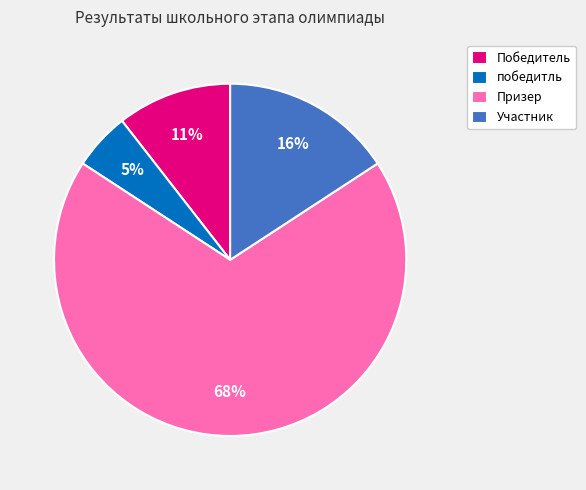

Approximately how many times larger is the value at Участник compared to Призер?

0.2